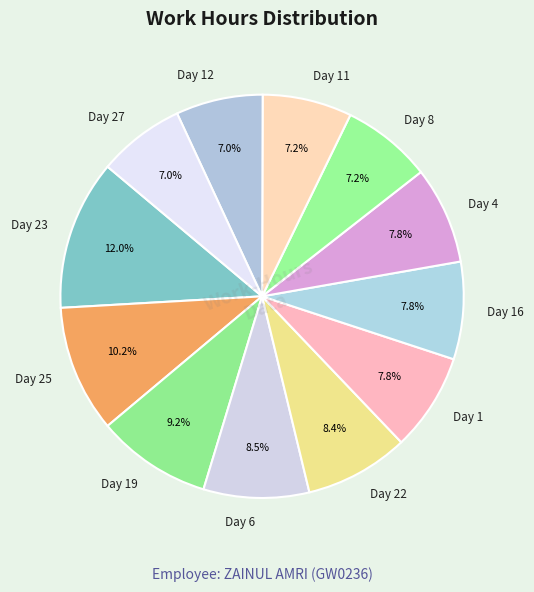

To the nearest percent, what portion does Day 11 represent?

7%